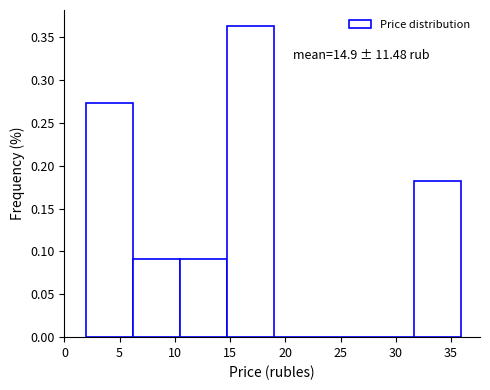

Which range on the x-axis has the tallest bar?

14.5 to 19.0